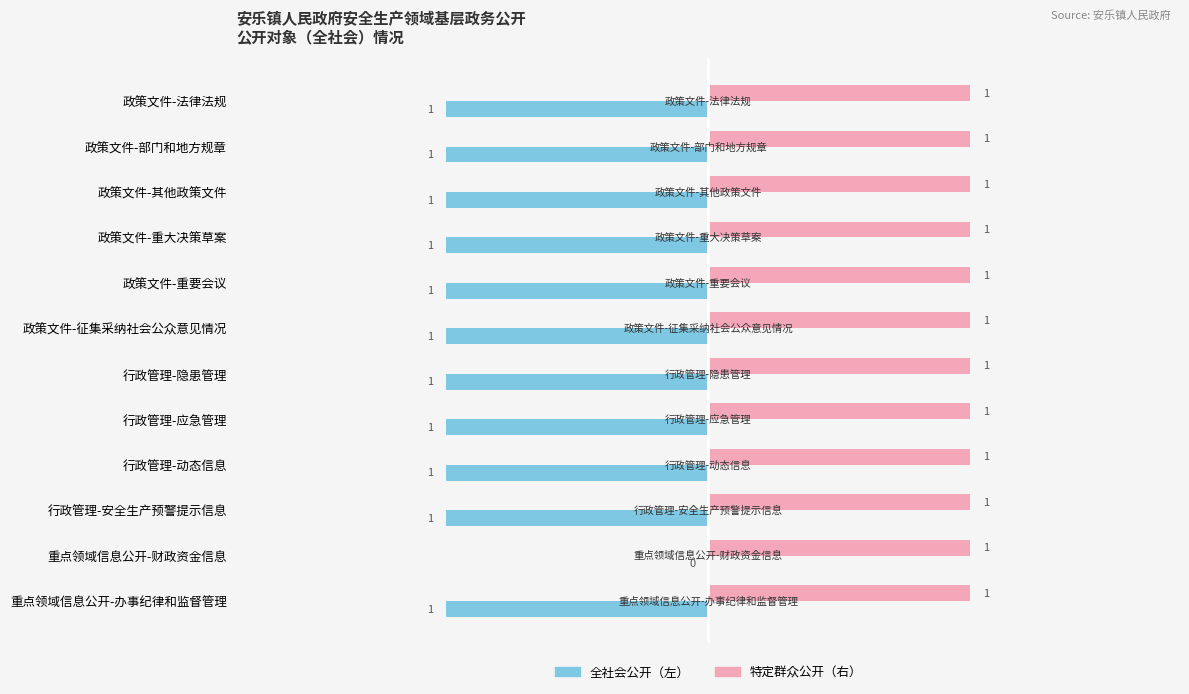

At which category is the sum across all series the highest?

重点领域信息公开-财政资金信息